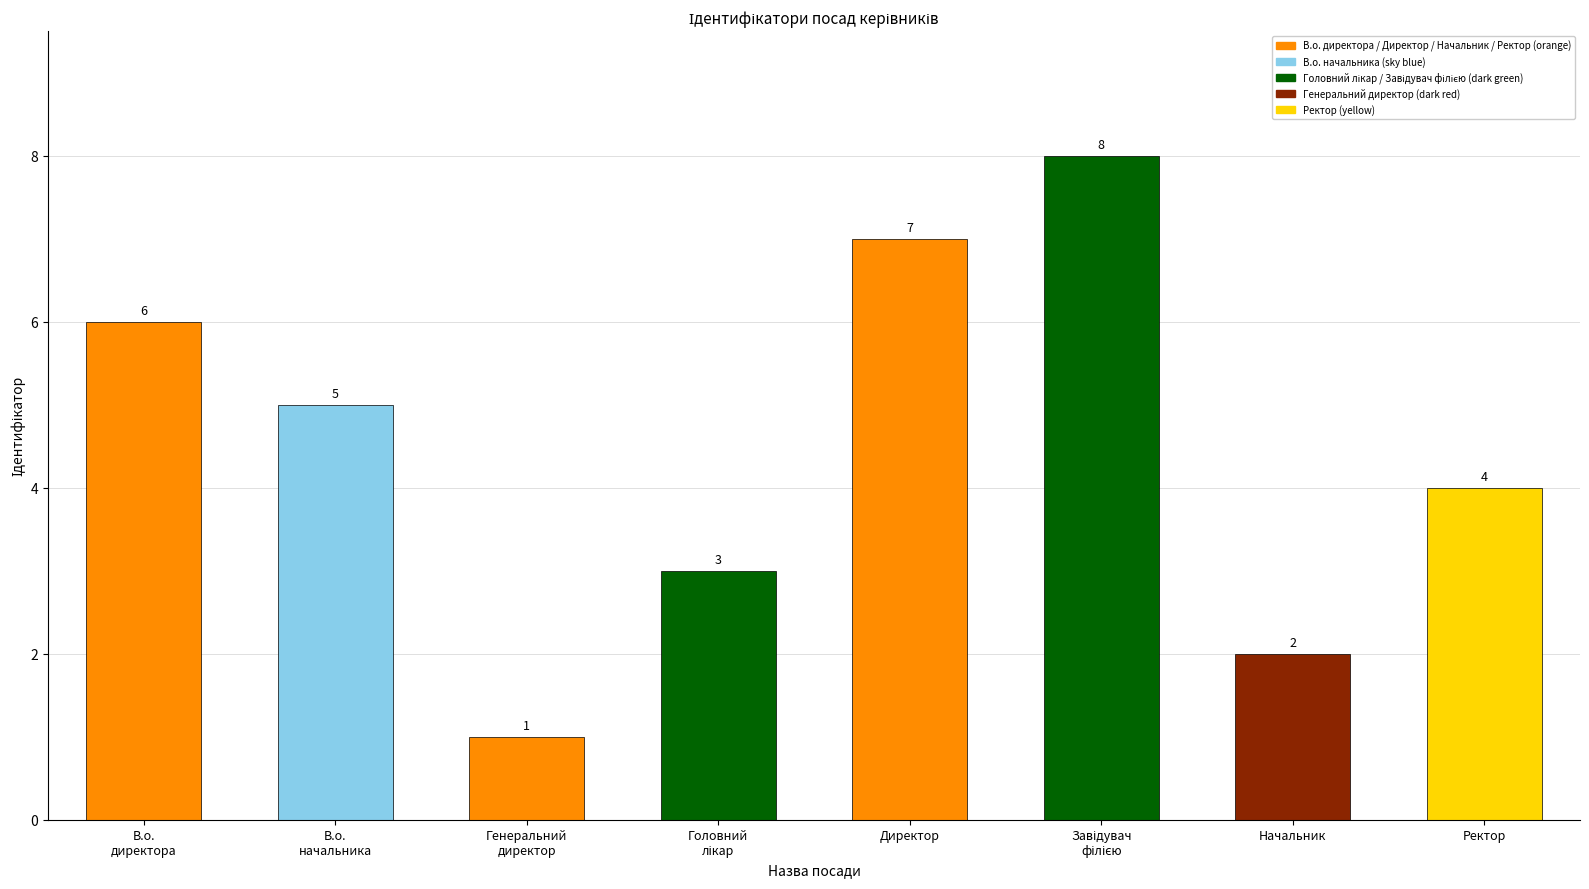

What is the greatest value displayed?

8